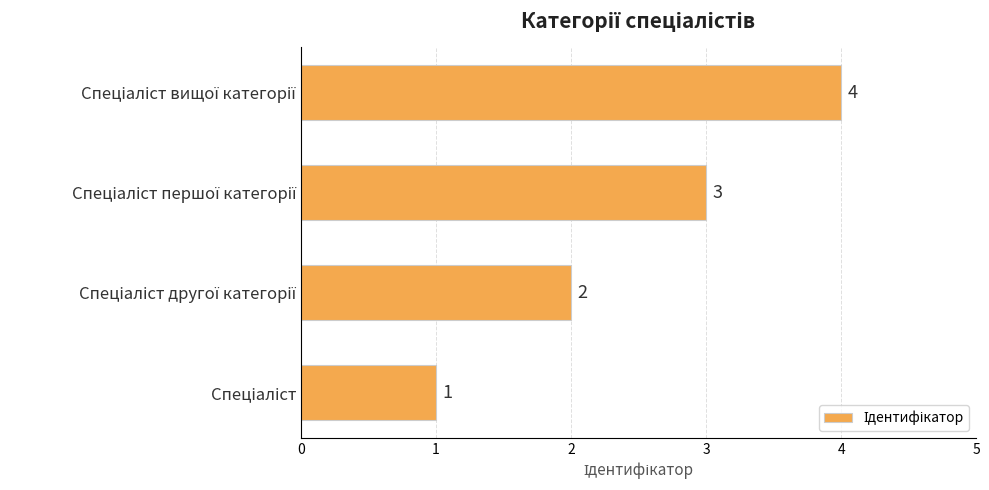

Count the values in the range 2 to 4.

3